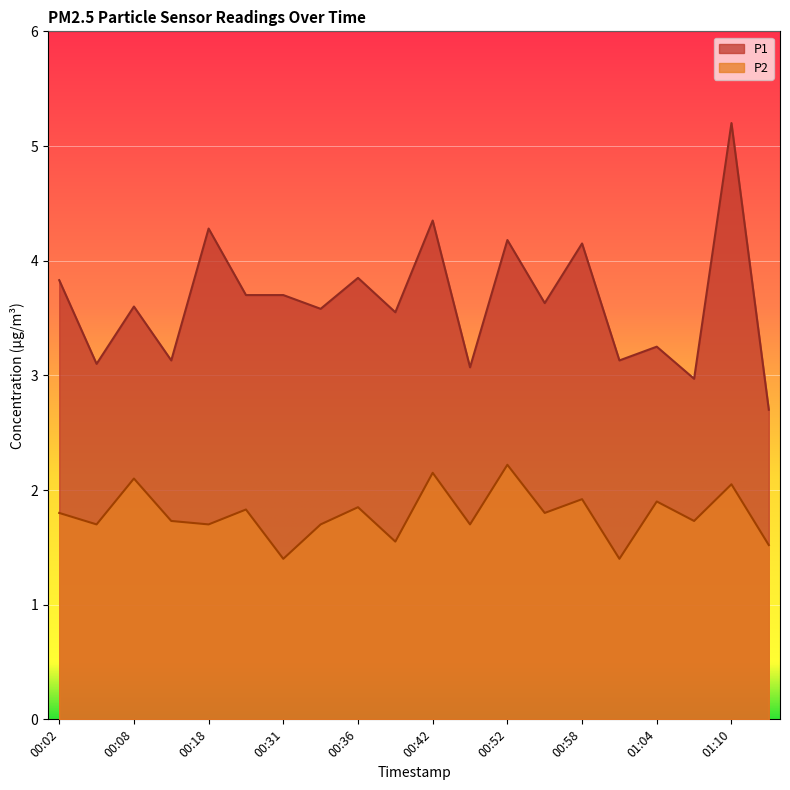

In P2, how many points are lower than both neighbors (excluding endpoints)?

8